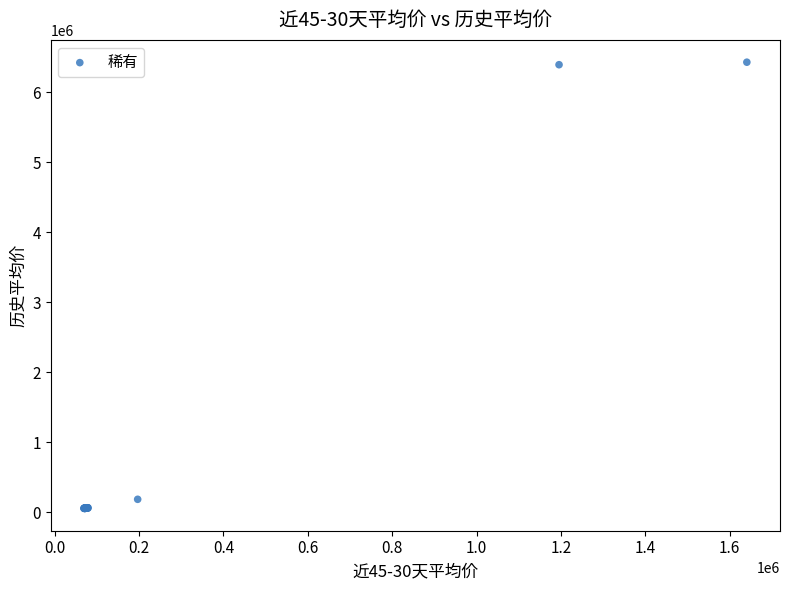

What Y value in the scatter plot is closest to 3242213?

187014